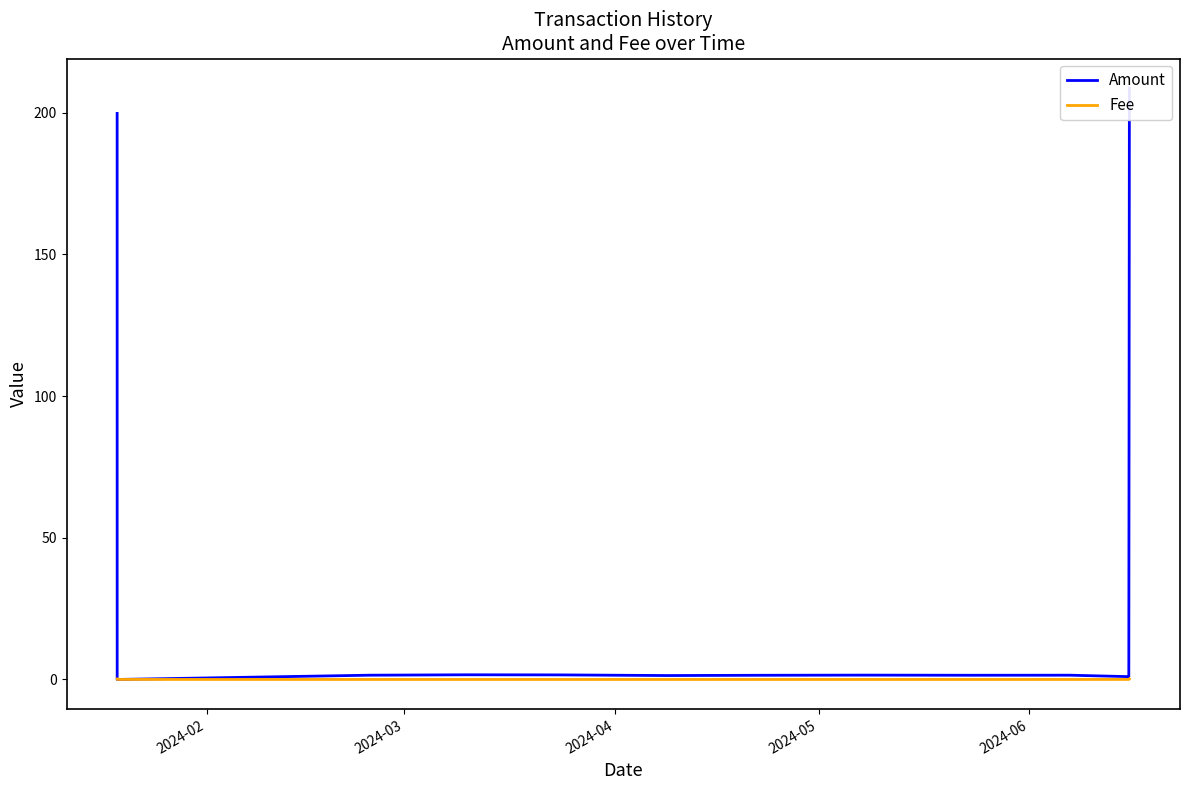

How many values in the Amount series are below 1?

1